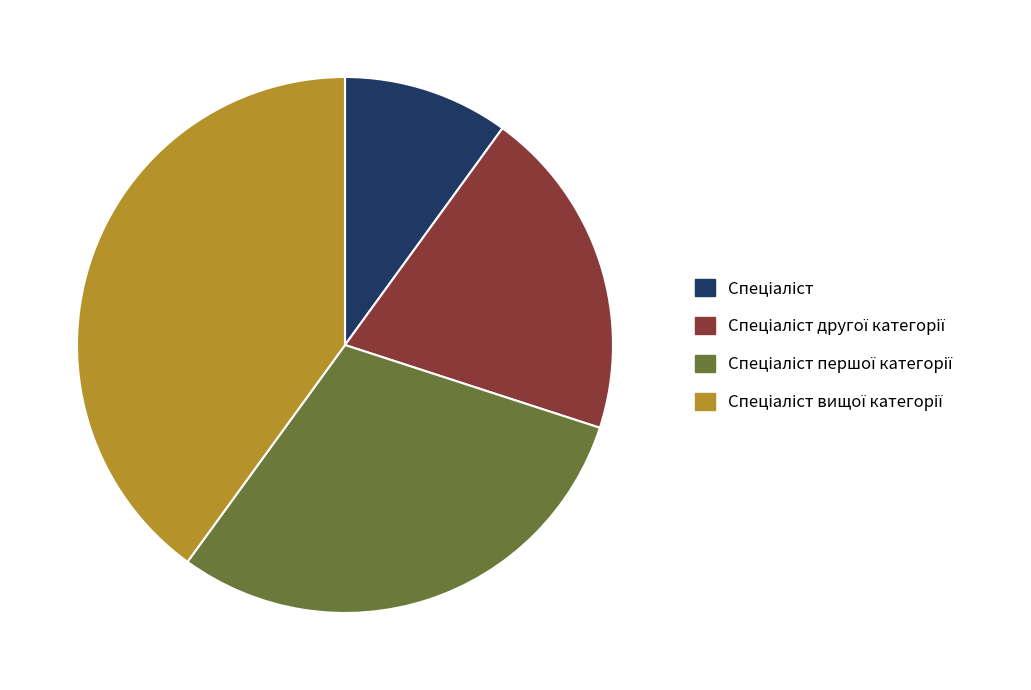

Is there a majority slice in this chart?

No